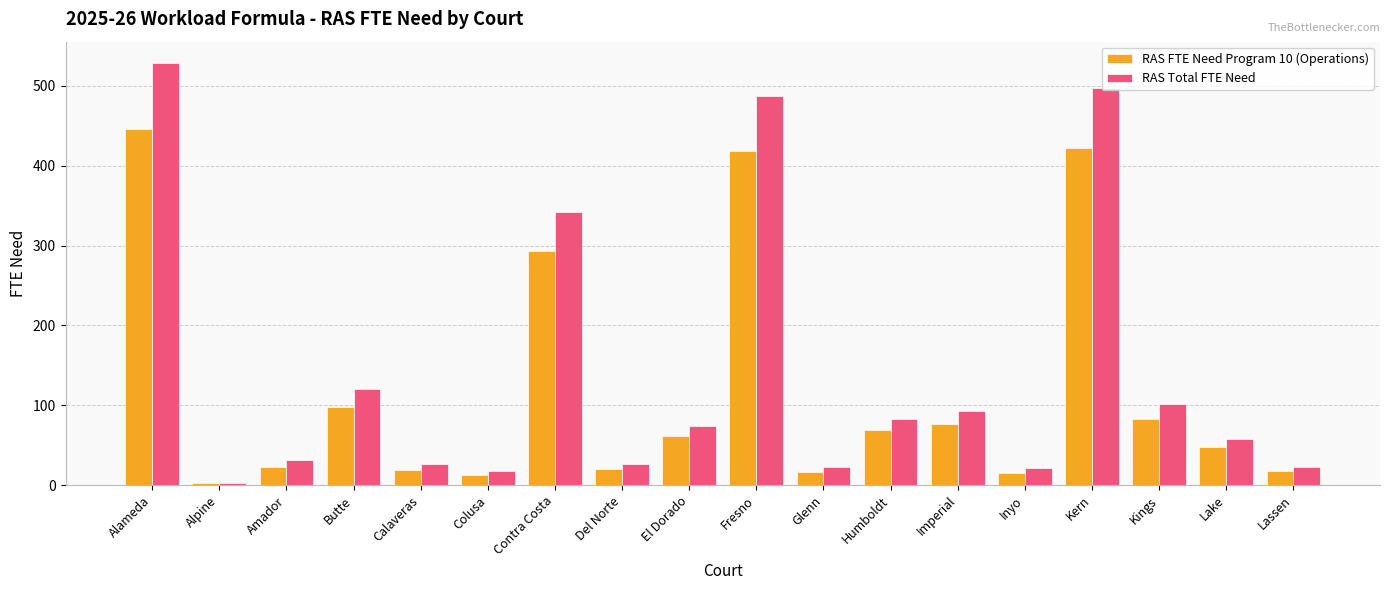

What is the sum of all RAS Total FTE Need values?

2557